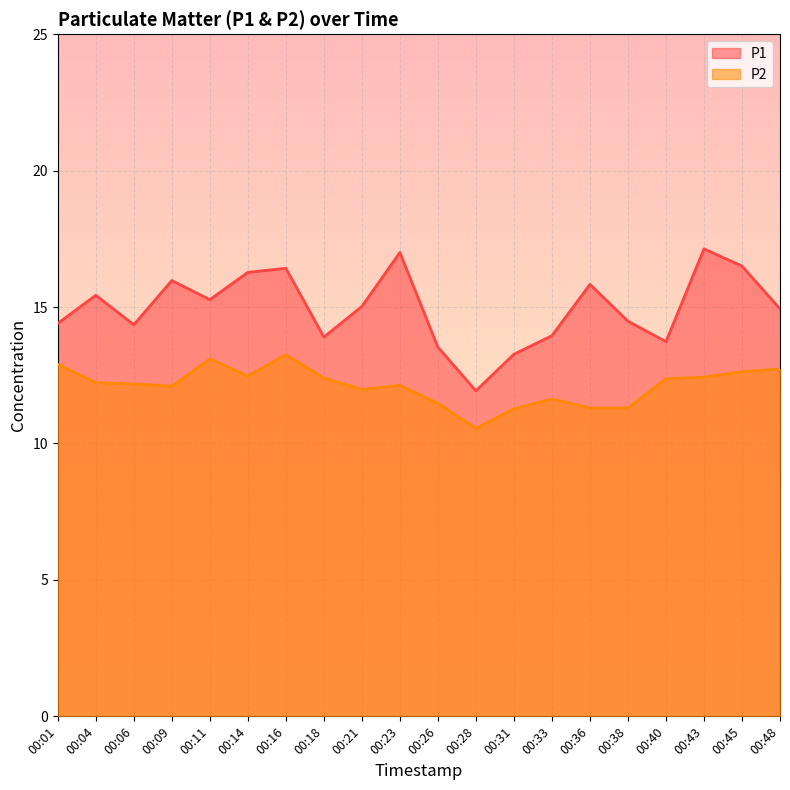

Which category has the highest value across all series?

00:43